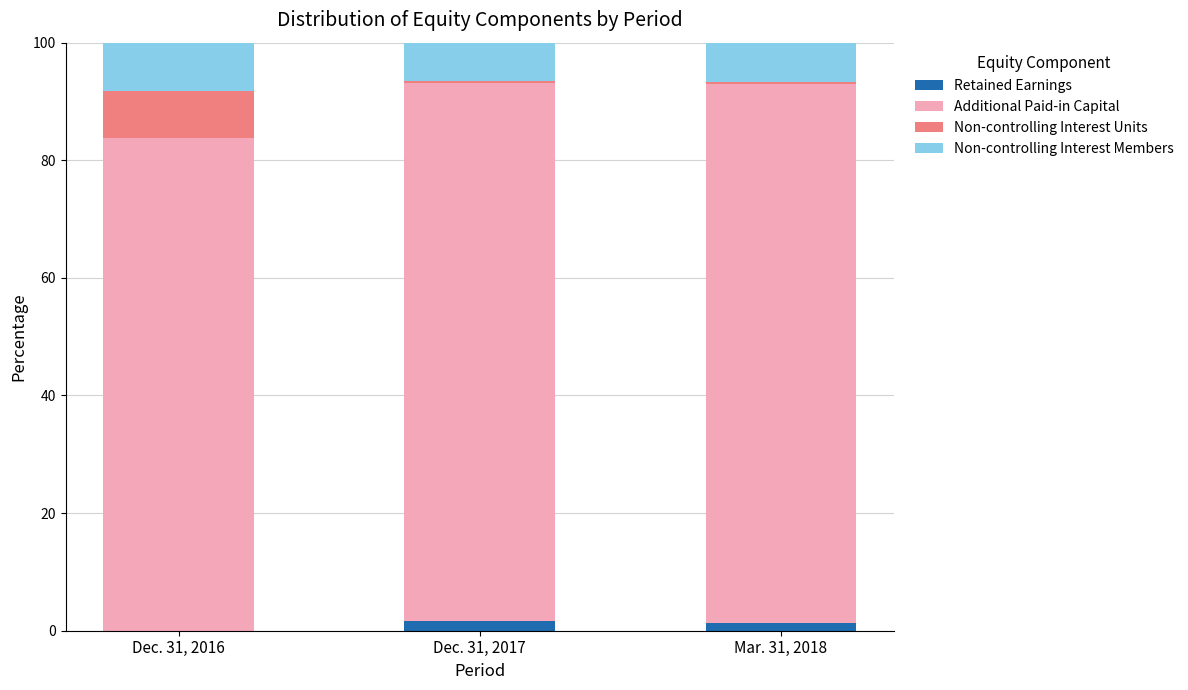

Are the bars horizontal?

No